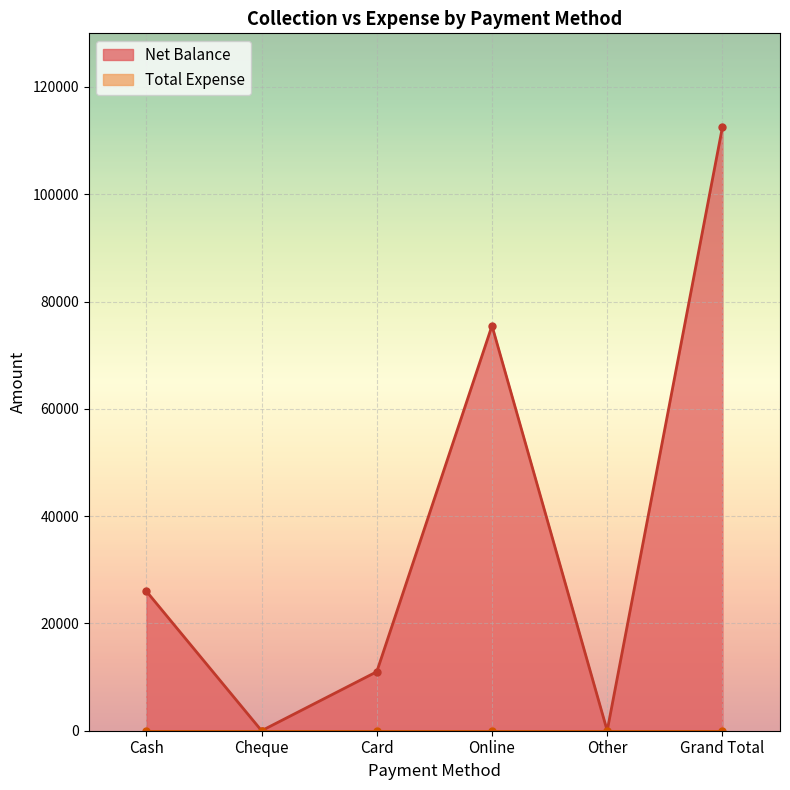

How many interior local peaks (higher than both neighbors) does the data have?

1